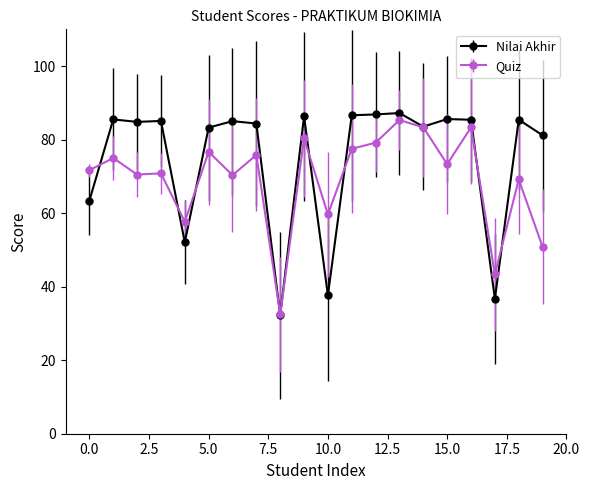

List the series in order of their peak value, highest first.

Nilai Akhir, Quiz